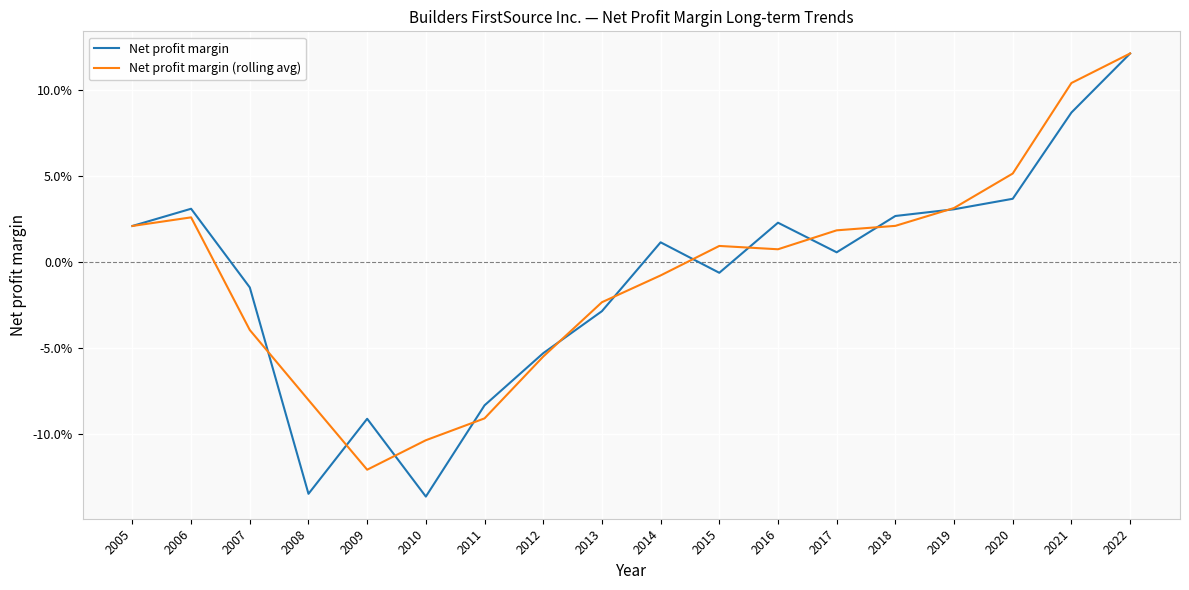

What are all the series names shown in the legend?

Net profit margin, Net profit margin (rolling avg)